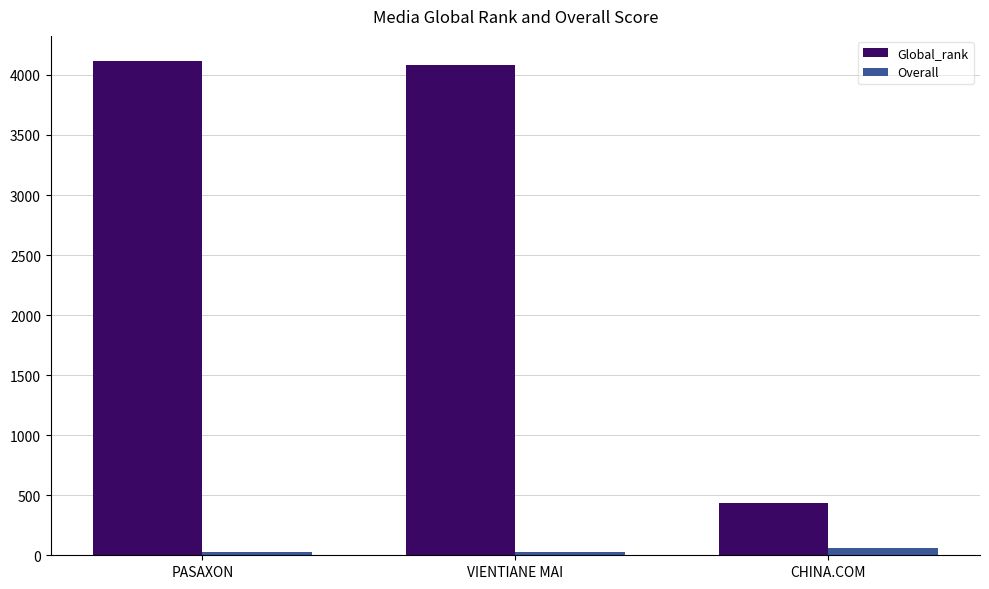

How many bars are there in total?

6